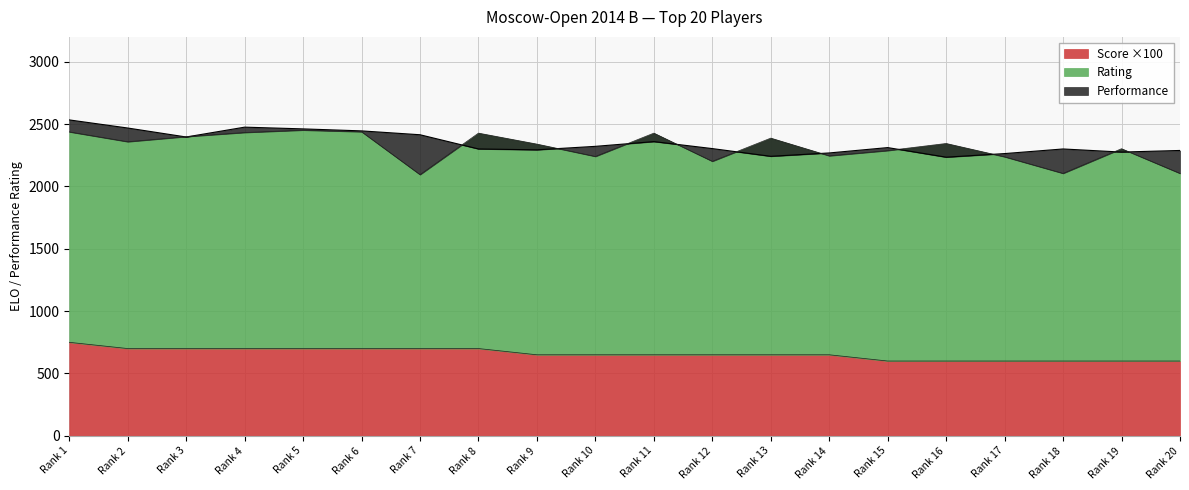

Which series has the largest total across all categories?

Performance